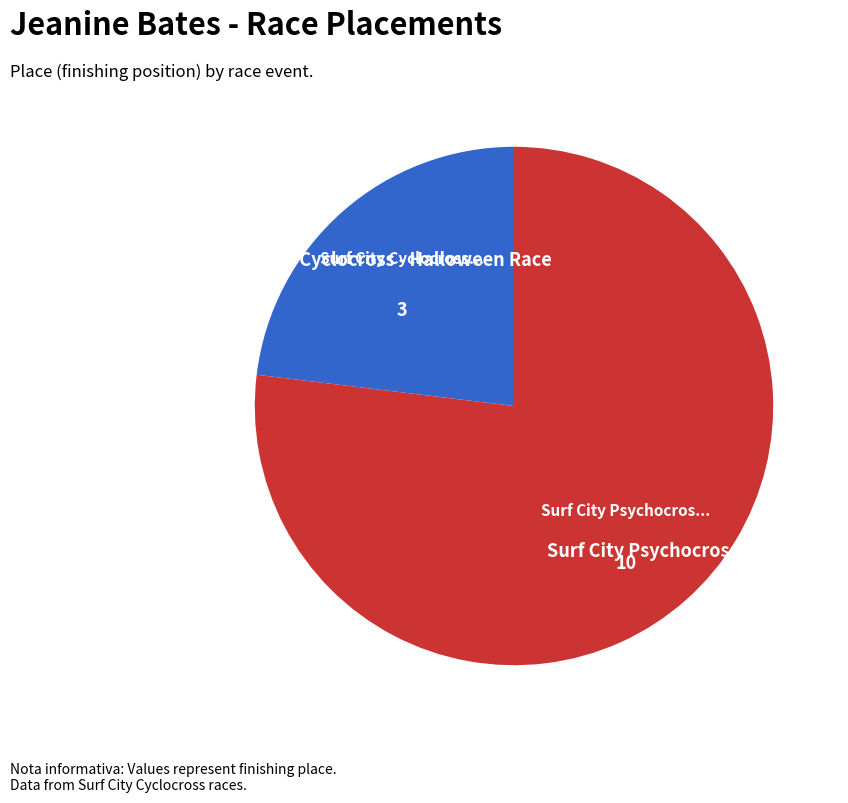

Approximately how many times larger is the value at Surf City Psychocross compared to Surf City Cyclocross - Halloween Race?

3.3